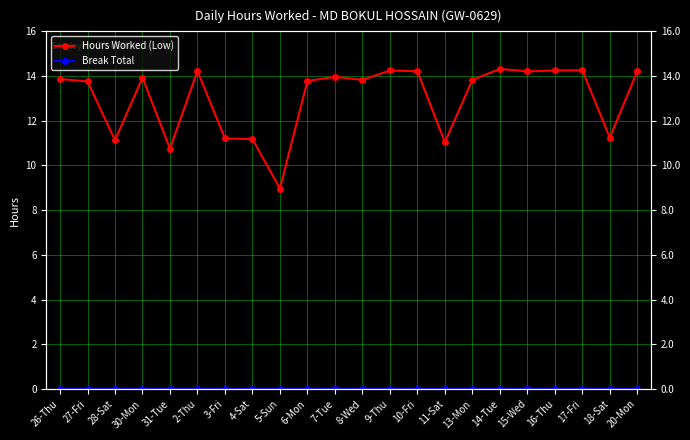

How many interior local valleys does the Hours Worked (Low) series have?

7